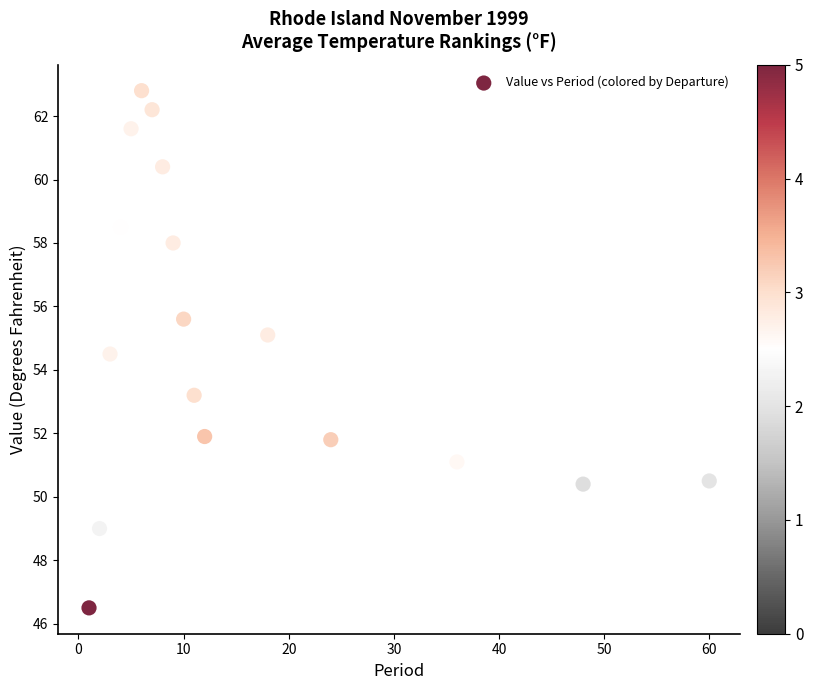

What is the range of Y values (max minus min)?

16.3